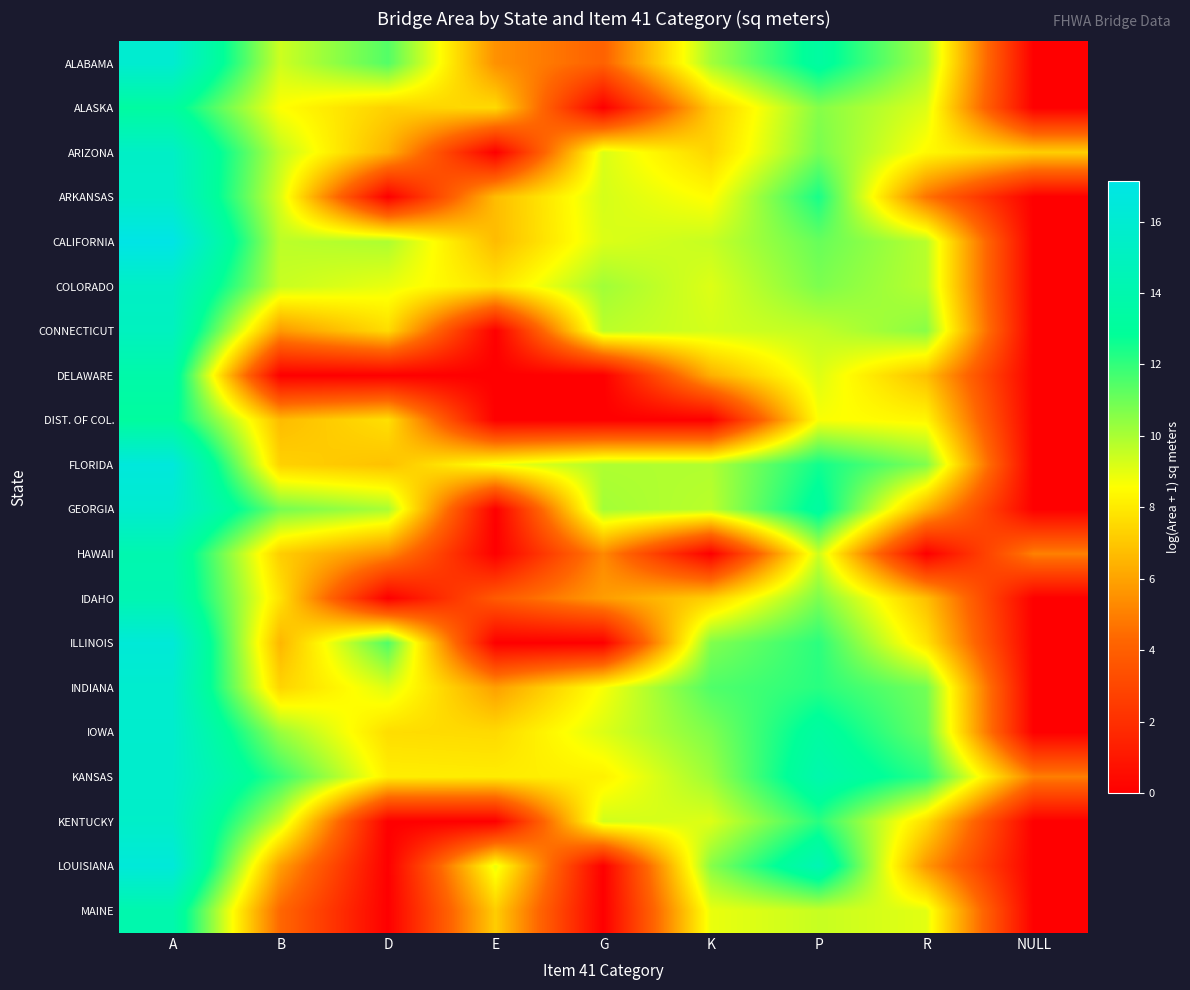

Reading left to right, what are all the values shown in this chart?

ALABAMA: A=15.9	B=9.4	D=11.4	E=5.5	G=4.1	K=10.1	P=13.3	R=10.0	NULL=0.0
ALASKA: A=13.3	B=8.6	D=7.3	E=7.5	G=0.0	K=7.1	P=10.6	R=9.2	NULL=0.0
ARIZONA: A=15.4	B=9.6	D=6.4	E=0.0	G=9.2	K=7.4	P=10.8	R=8.4	NULL=7.2
ARKANSAS: A=15.6	B=9.2	D=0.0	E=6.7	G=9.3	K=8.5	P=12.4	R=4.7	NULL=0.0
CALIFORNIA: A=17.1	B=9.7	D=9.9	E=6.7	G=9.2	K=9.5	P=11.1	R=9.8	NULL=0.0
COLORADO: A=15.3	B=9.5	D=8.9	E=7.8	G=10.2	K=9.1	P=10.8	R=9.8	NULL=0.0
CONNECTICUT: A=15.0	B=5.7	D=7.6	E=0.0	G=9.7	K=9.3	P=9.6	R=10.5	NULL=0.0
DELAWARE: A=13.7	B=0.0	D=0.0	E=0.0	G=0.0	K=6.4	P=9.1	R=6.8	NULL=0.0
DIST. OF COL.: A=13.2	B=6.7	D=7.7	E=0.0	G=0.0	K=0.0	P=8.7	R=8.3	NULL=0.0
FLORIDA: A=16.6	B=7.3	D=6.9	E=8.8	G=9.9	K=9.9	P=12.6	R=10.7	NULL=0.0
GEORGIA: A=15.9	B=10.9	D=10.0	E=0.0	G=10.1	K=9.7	P=13.3	R=6.4	NULL=0.0
HAWAII: A=14.1	B=7.2	D=5.3	E=0.0	G=5.3	K=0.0	P=9.4	R=0.0	NULL=5.0
IDAHO: A=14.2	B=7.8	D=0.0	E=3.8	G=5.8	K=7.3	P=10.8	R=6.8	NULL=0.0
ILLINOIS: A=16.3	B=6.5	D=11.5	E=0.0	G=0.0	K=10.7	P=12.1	R=7.8	NULL=0.0
INDIANA: A=15.8	B=7.4	D=9.1	E=5.9	G=8.7	K=11.5	P=12.2	R=10.9	NULL=0.0
IOWA: A=15.8	B=10.3	D=7.6	E=7.5	G=9.2	K=10.7	P=13.3	R=11.1	NULL=0.0
KANSAS: A=15.7	B=11.9	D=8.1	E=8.1	G=8.2	K=10.2	P=14.0	R=12.1	NULL=5.0
KENTUCKY: A=15.5	B=9.5	D=0.0	E=0.0	G=9.4	K=9.1	P=12.2	R=7.6	NULL=0.0
LOUISIANA: A=16.4	B=5.9	D=0.0	E=8.9	G=0.0	K=10.6	P=14.3	R=5.7	NULL=0.0
MAINE: A=14.0	B=4.3	D=0.0	E=7.2	G=0.0	K=8.9	P=9.5	R=9.0	NULL=0.0